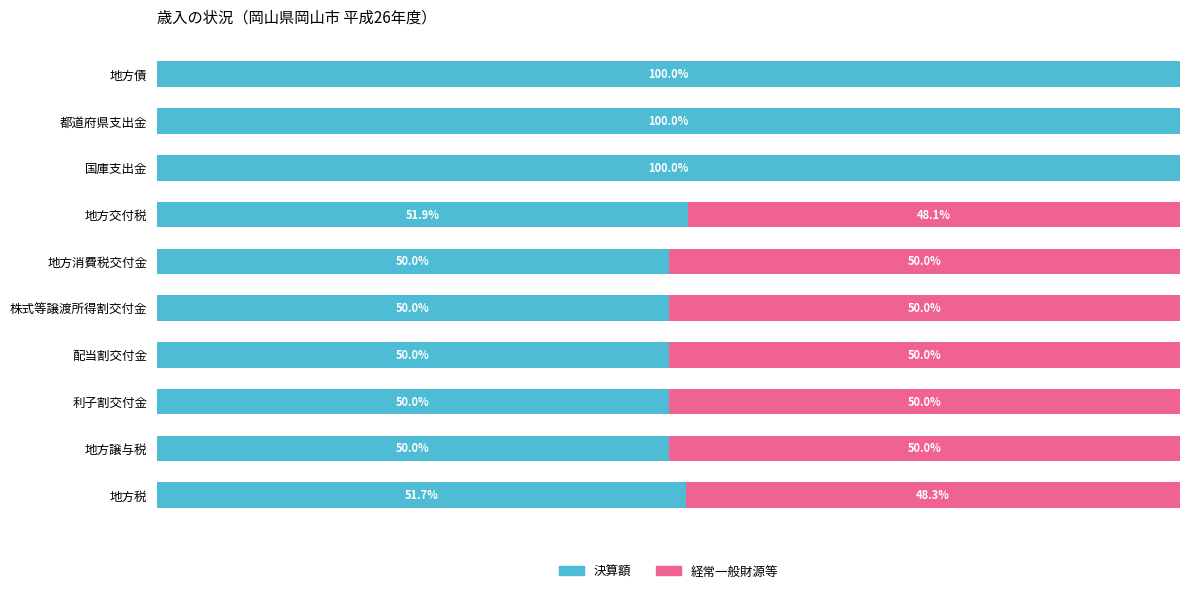

Where is 決算額 nearest to the value 75?

地方交付税